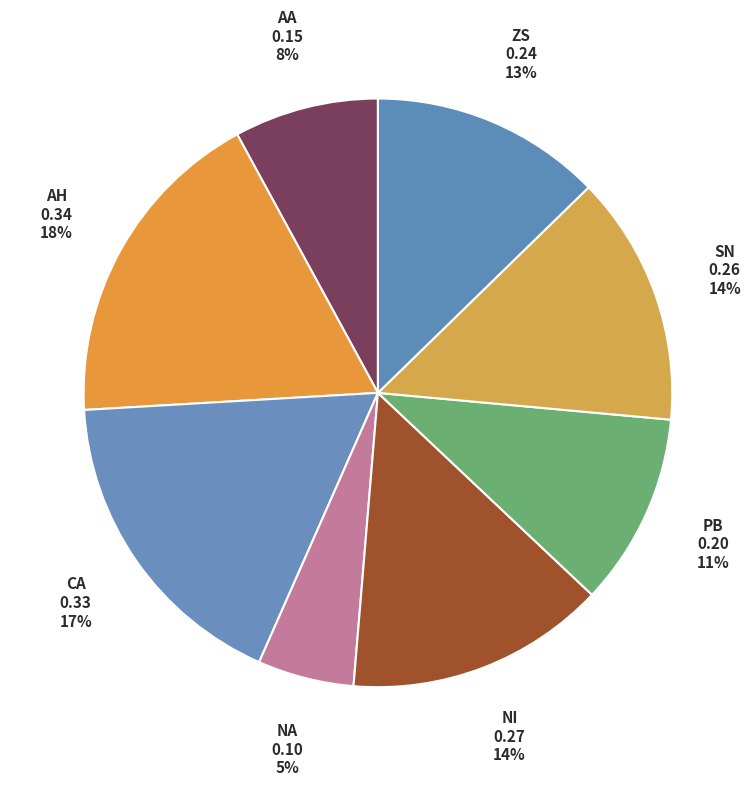

Which category has the smallest portion of the pie?

NA